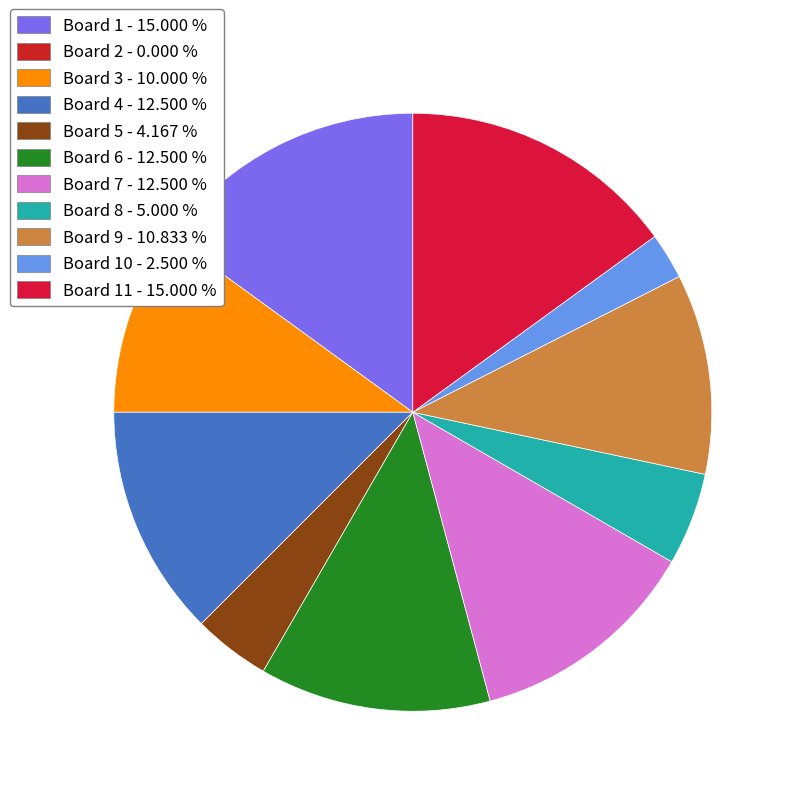

Does any single category account for the majority?

No